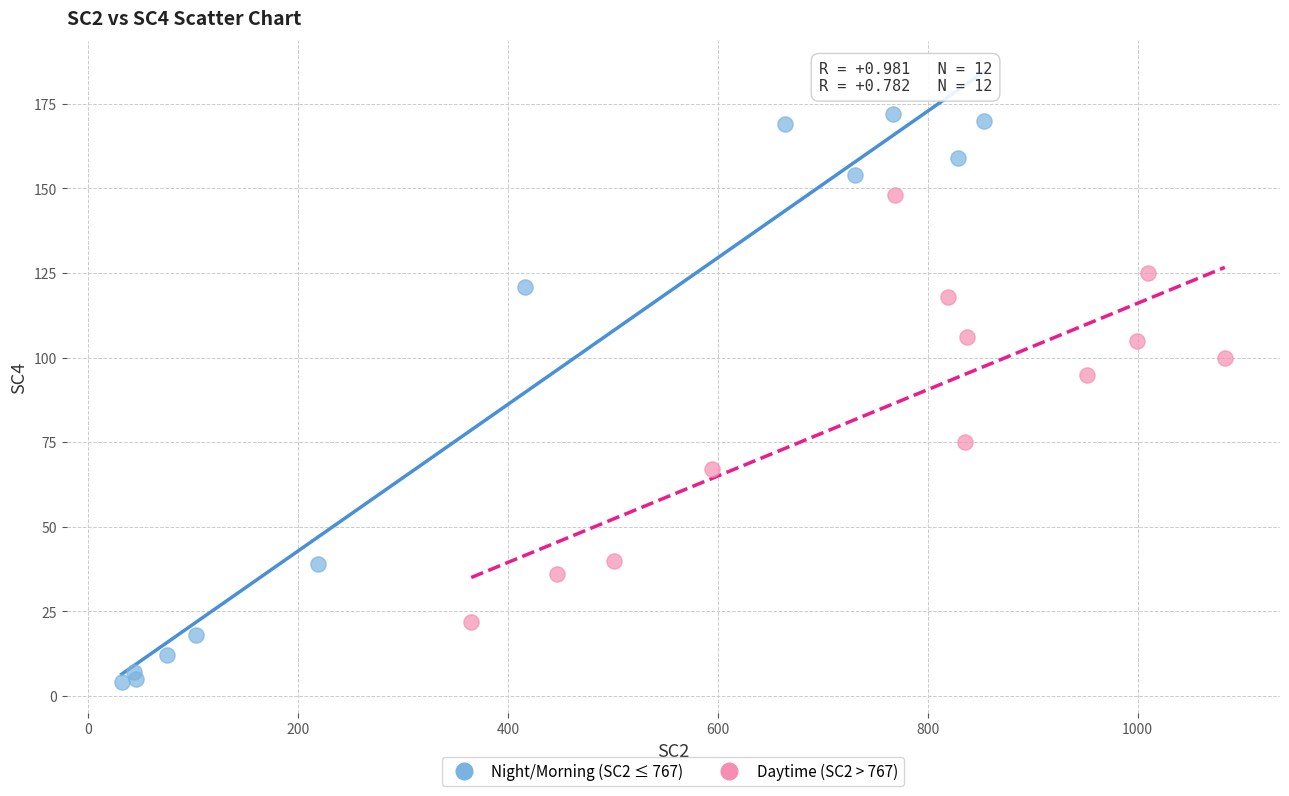

Which series reaches the maximum Y coordinate?

Night/Morning (SC2 ≤ 767)